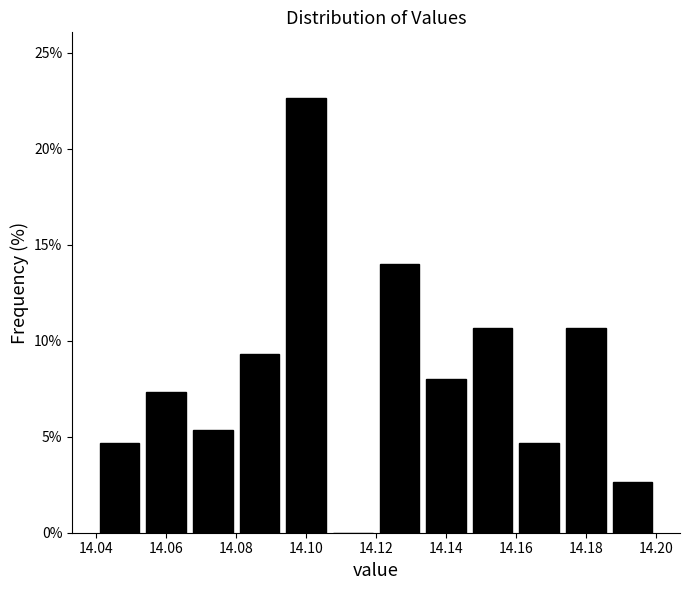

Reading left to right, transcribe this chart: for each bar, give the range it covers on the x-axis and its height. Neither the bar edges nor the heights are printed on the chart, so give them approximately, as read against the axes.

14.040 to 14.054: 4.5
14.054 to 14.066: 7.5
14.066 to 14.080: 5.5
14.080 to 14.094: 9.5
14.094 to 14.106: 22.5
14.106 to 14.120: 0
14.120 to 14.134: 14.0
14.134 to 14.146: 8.0
14.146 to 14.160: 10.5
14.160 to 14.174: 4.5
14.174 to 14.186: 10.5
14.186 to 14.200: 2.5